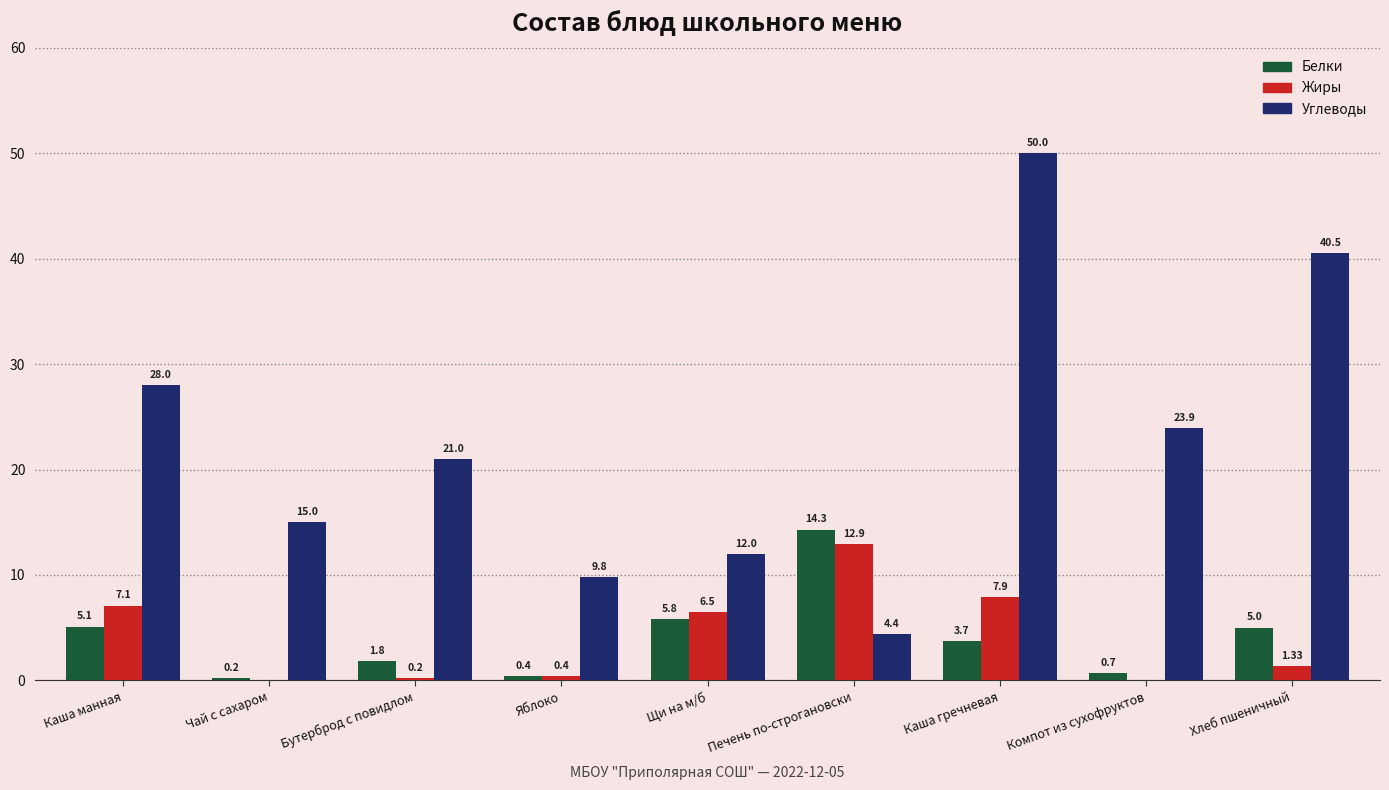

True or false: Углеводы has a value of 7.4 at Бутерброд с повидлом.

False